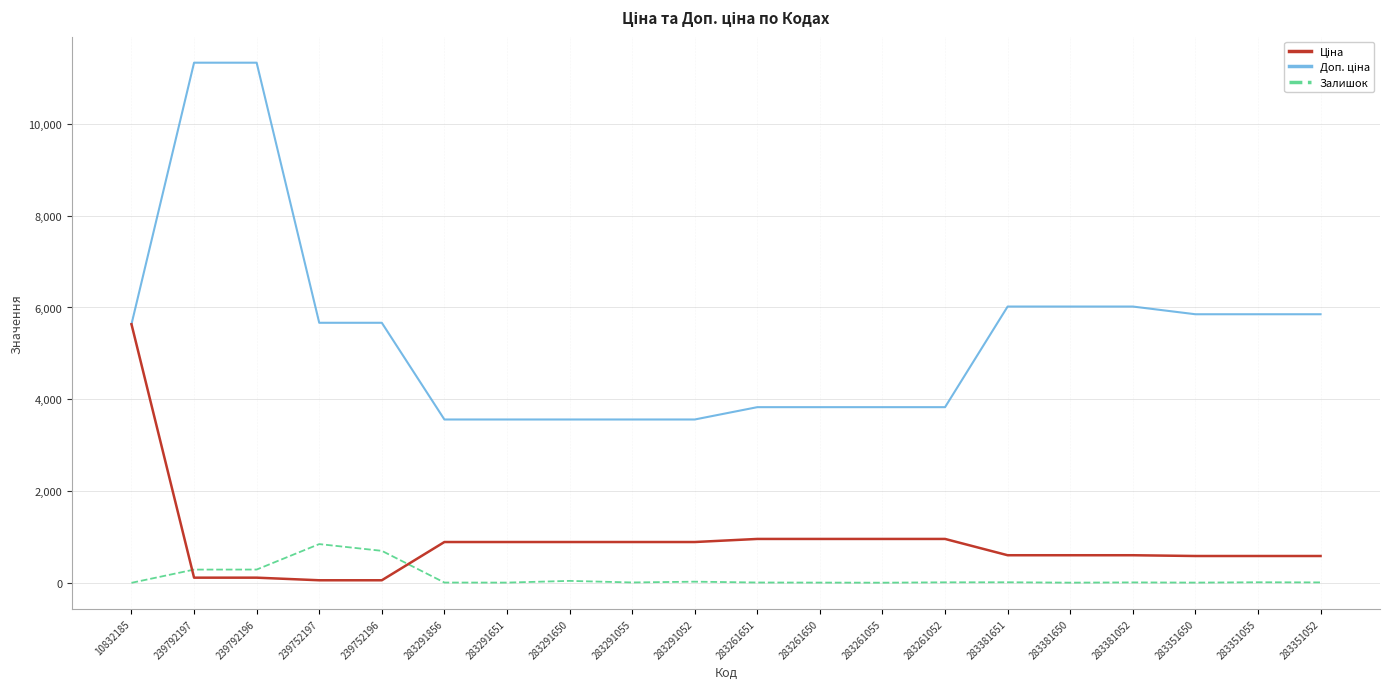

What is the greatest value displayed?

11334.0